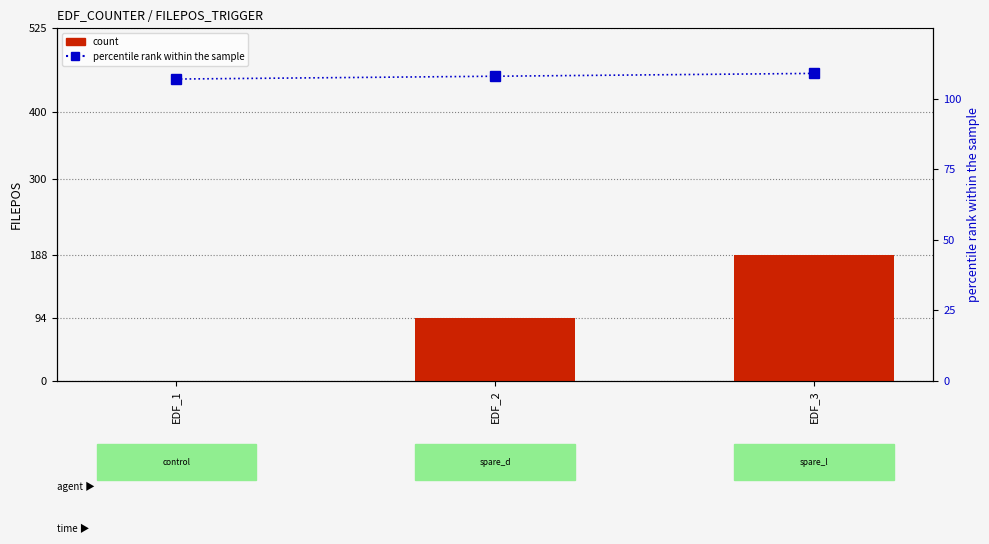

True or false: percentile rank within the sample has a value of 109 at EDF_3.

True